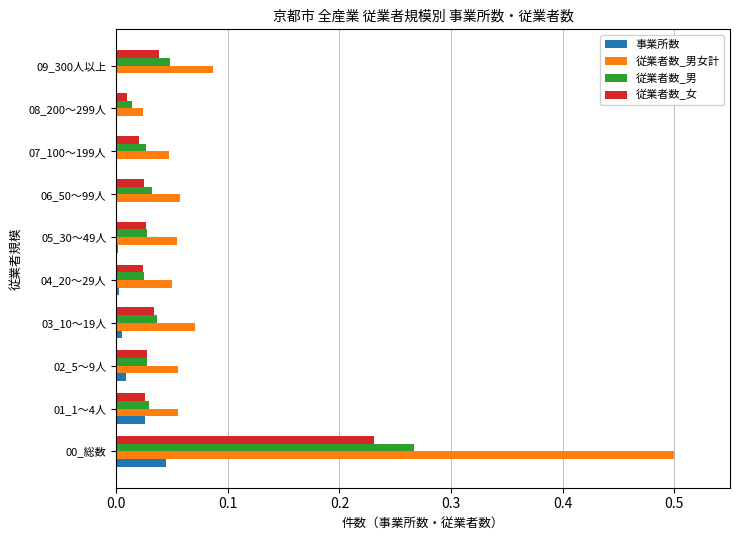

The 事業所数 series shows 0.0 at 05_30～49人. True or false?

True